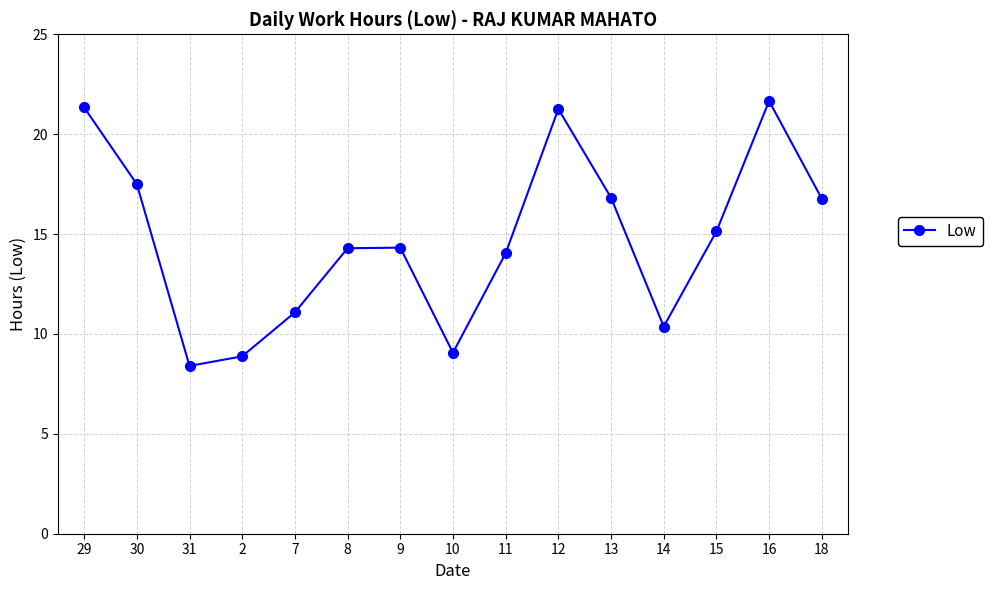

What is the ratio of the value at 30 to the value at 14?

1.7